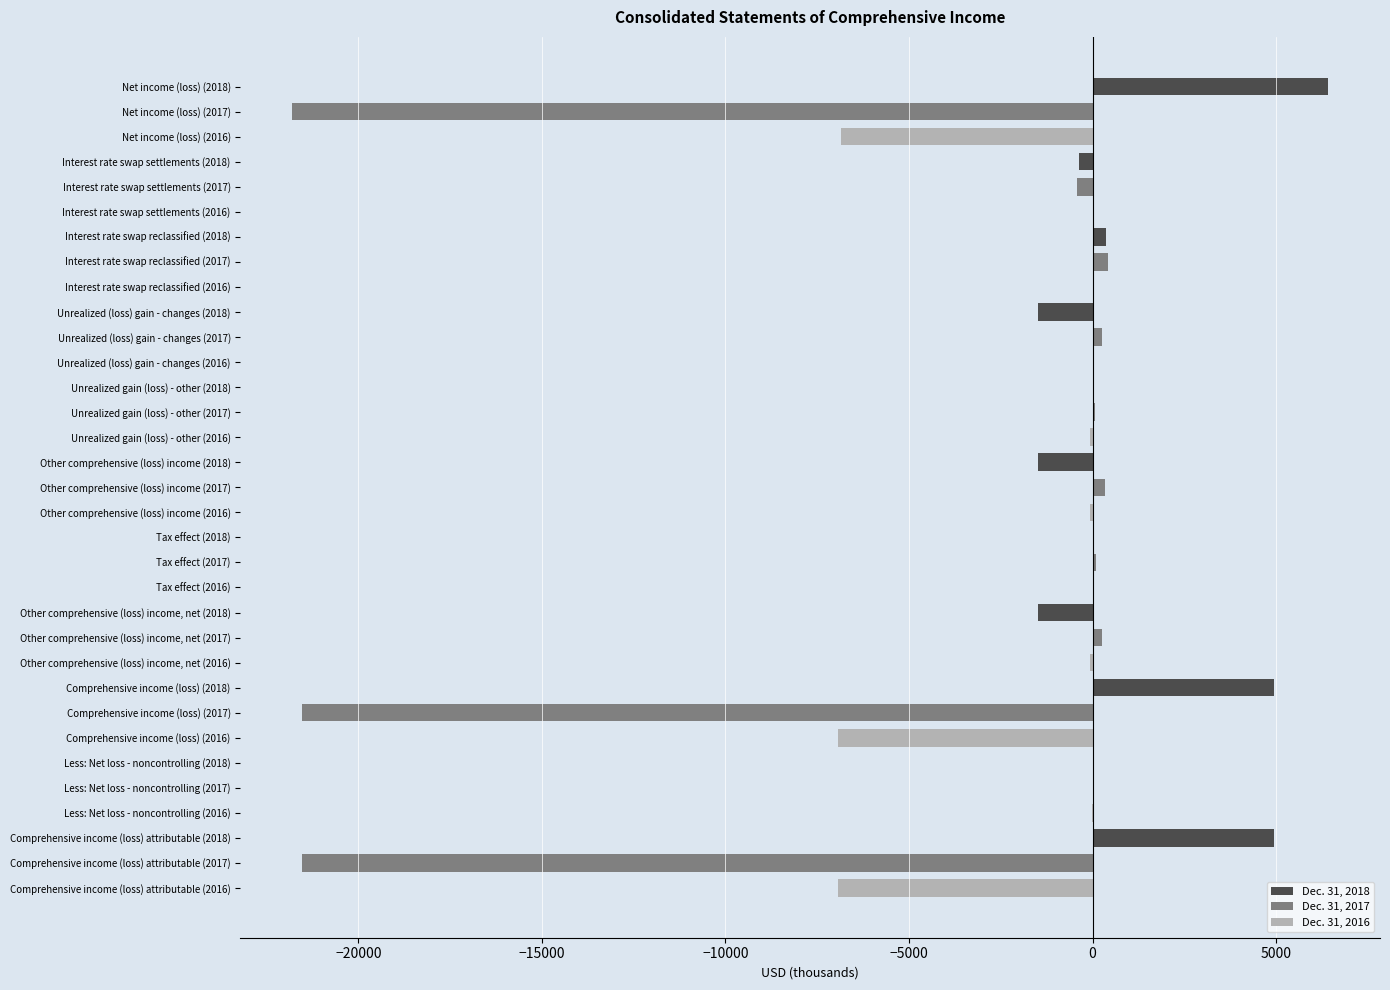

How many data points does each series have?

11